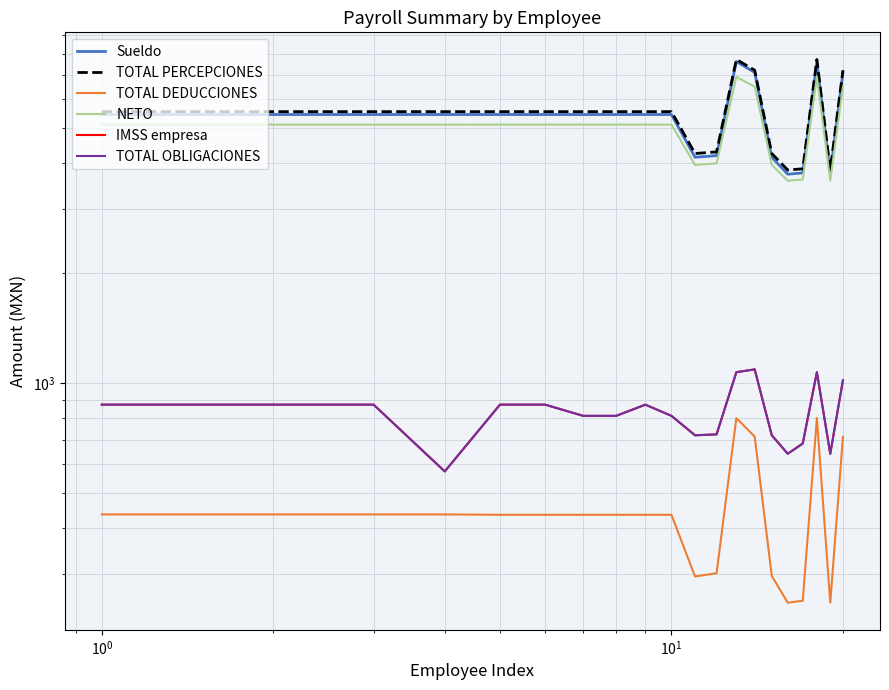

How many data points in NETO are less than 5108?

10